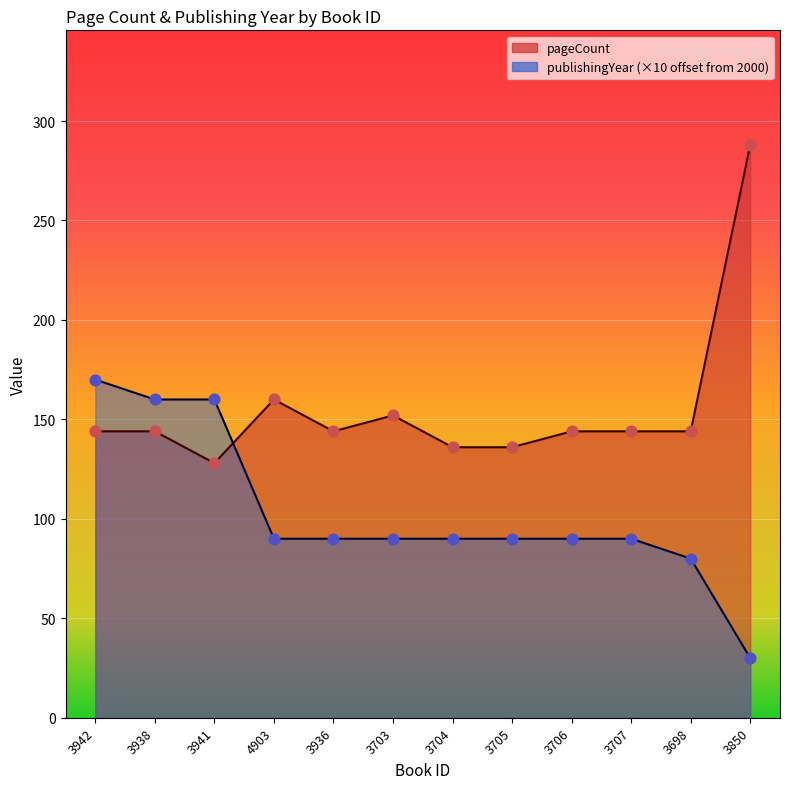

Which series has the largest total across all categories?

pageCount